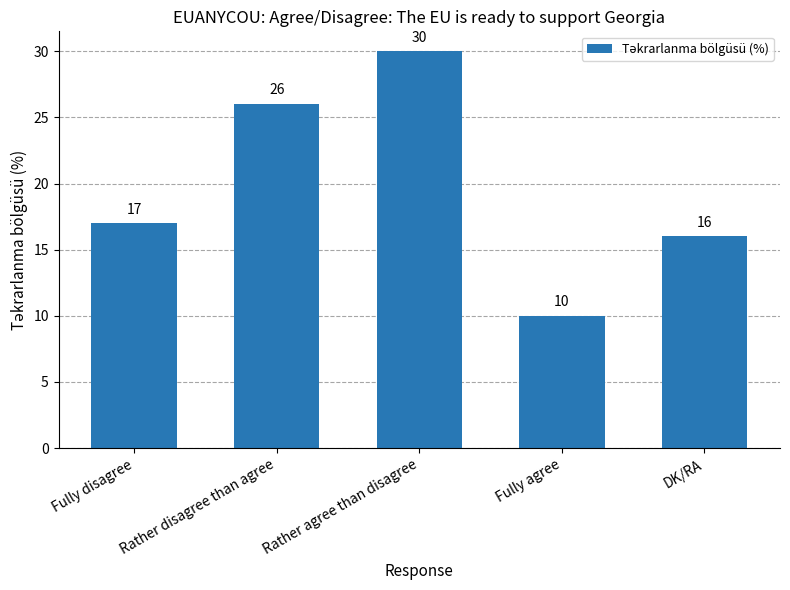

What is the ratio of the value at Rather agree than disagree to the value at Rather disagree than agree?

1.2